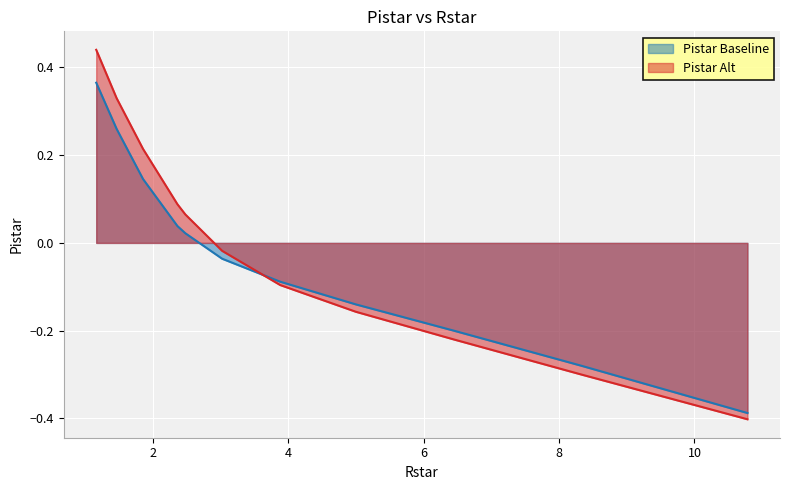

What are all the series names shown in the legend?

Pistar Baseline, Pistar Alt